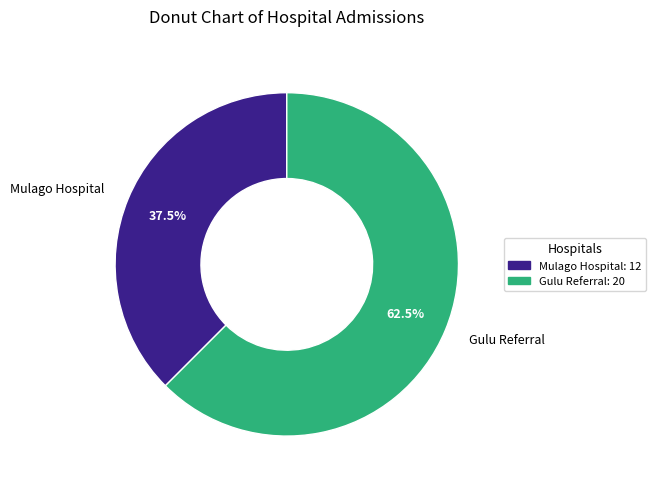

Between Mulago Hospital and Gulu Referral, which is larger?

Gulu Referral